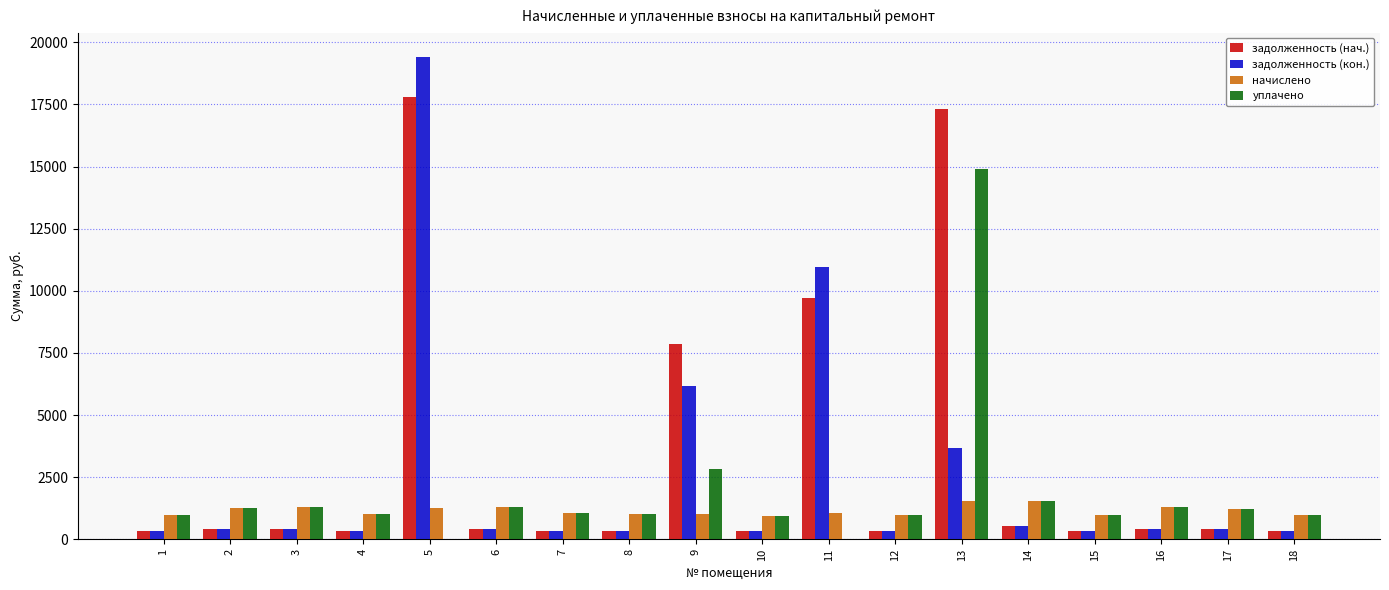

How many groups of bars are there?

18